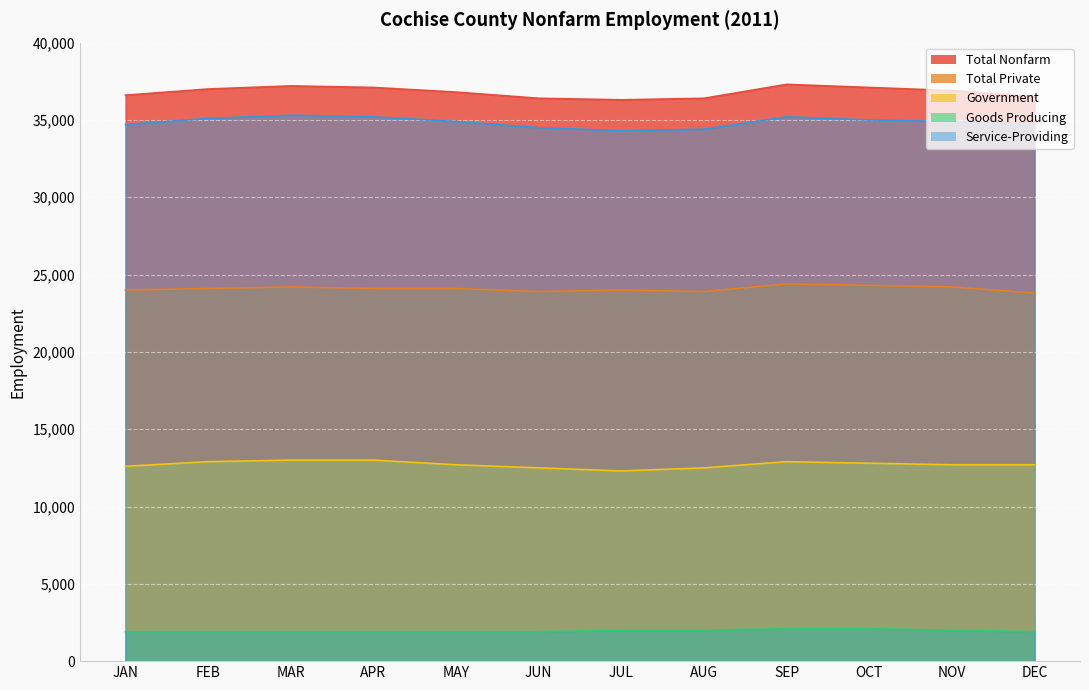

What is the sum of all Government values?

152600